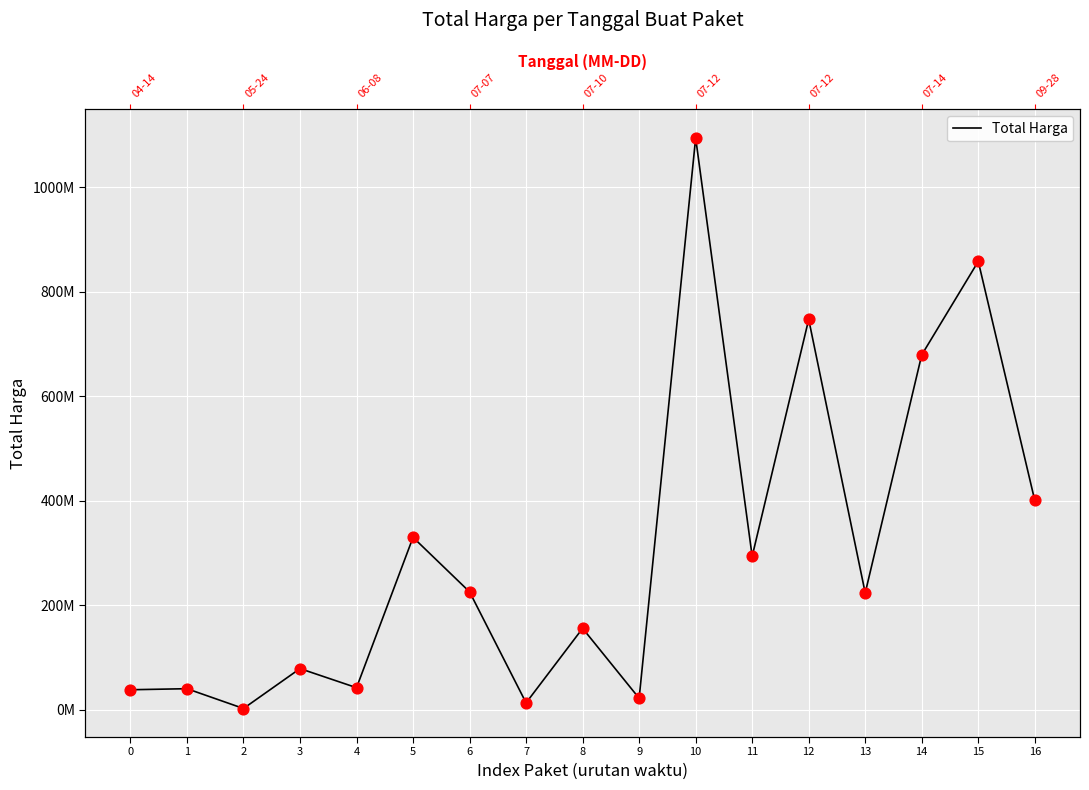

Which has a higher value, 11 or 10?

10